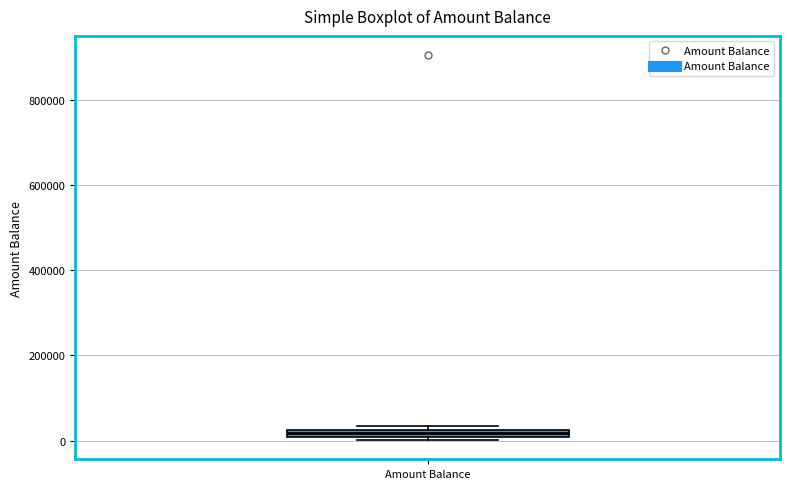

Where is the lower edge of the box for Amount Balance on the y-axis? The values are not printed on the chart, so give them approximately, as read against the axis.

0